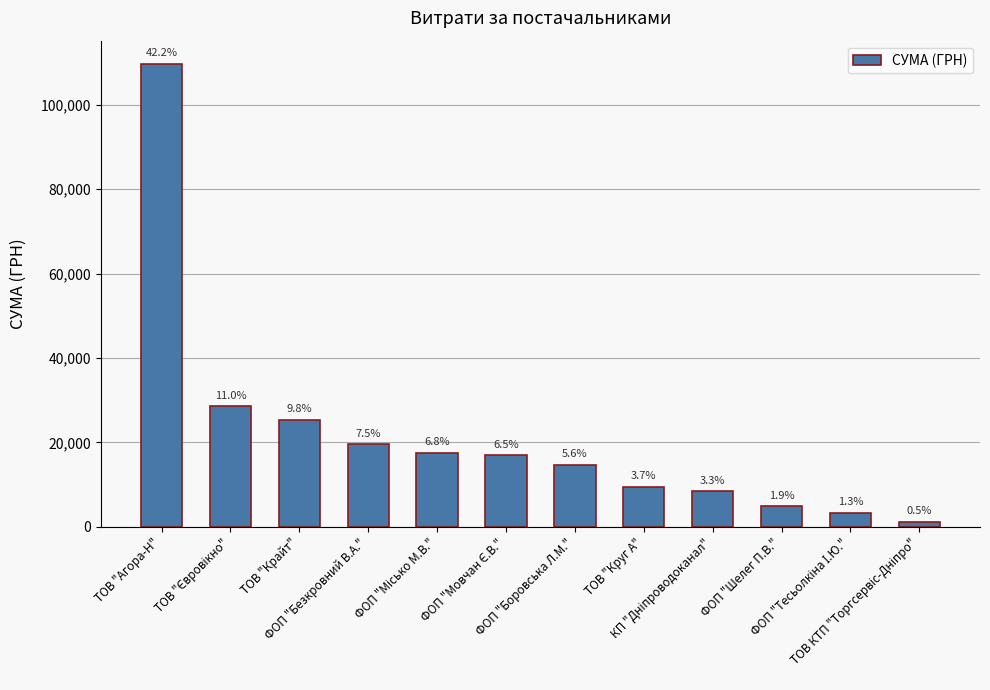

What is the value of the 1st bar from the left?

109697.8